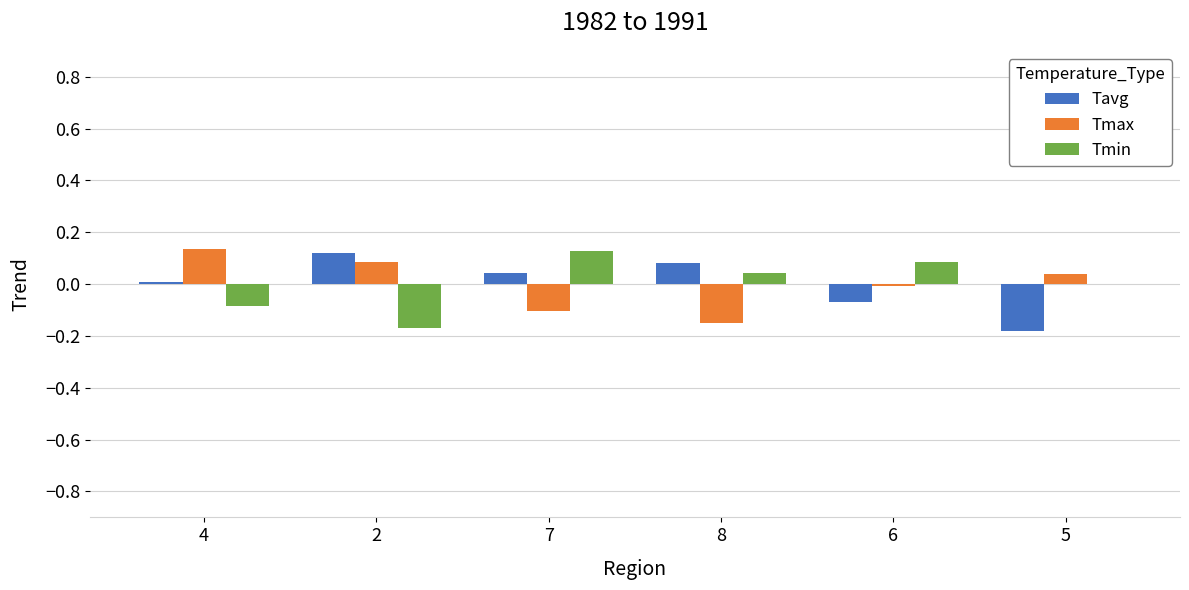

Is it true that Tavg equals 0.1 at 8?

True